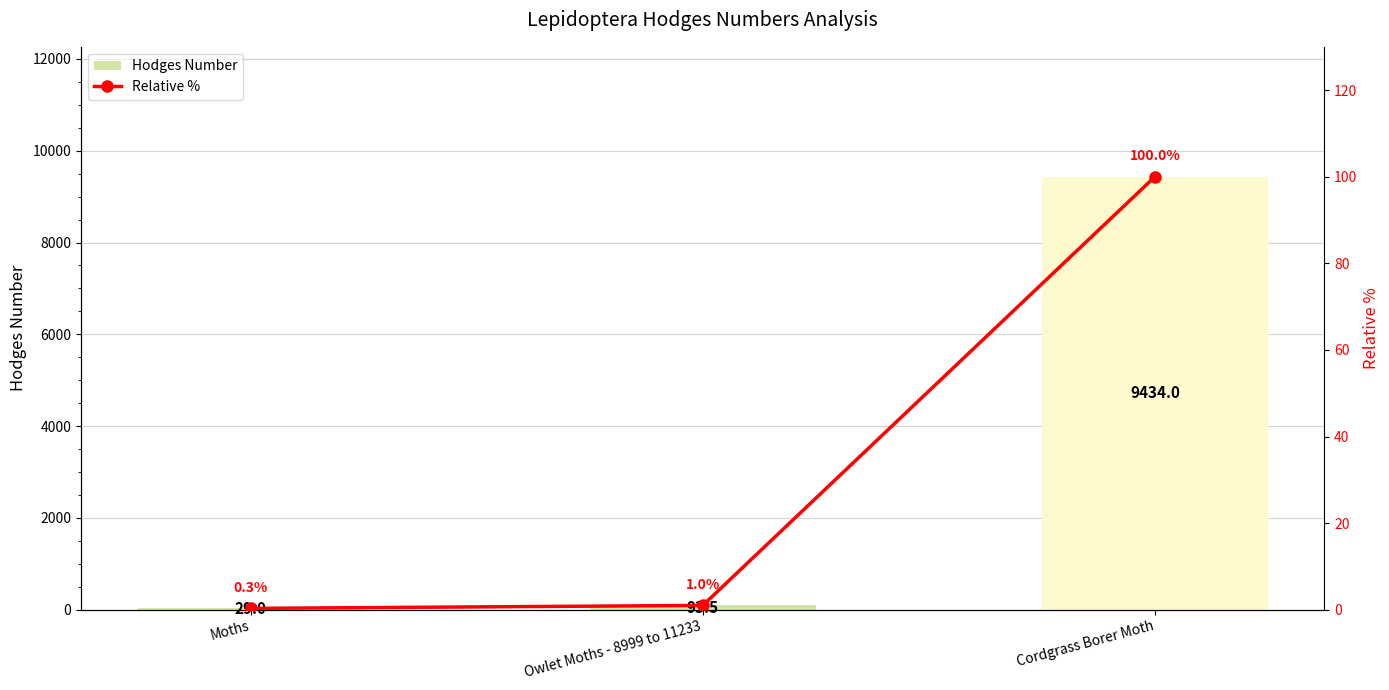

Which series has the largest total across all categories?

Hodges Number